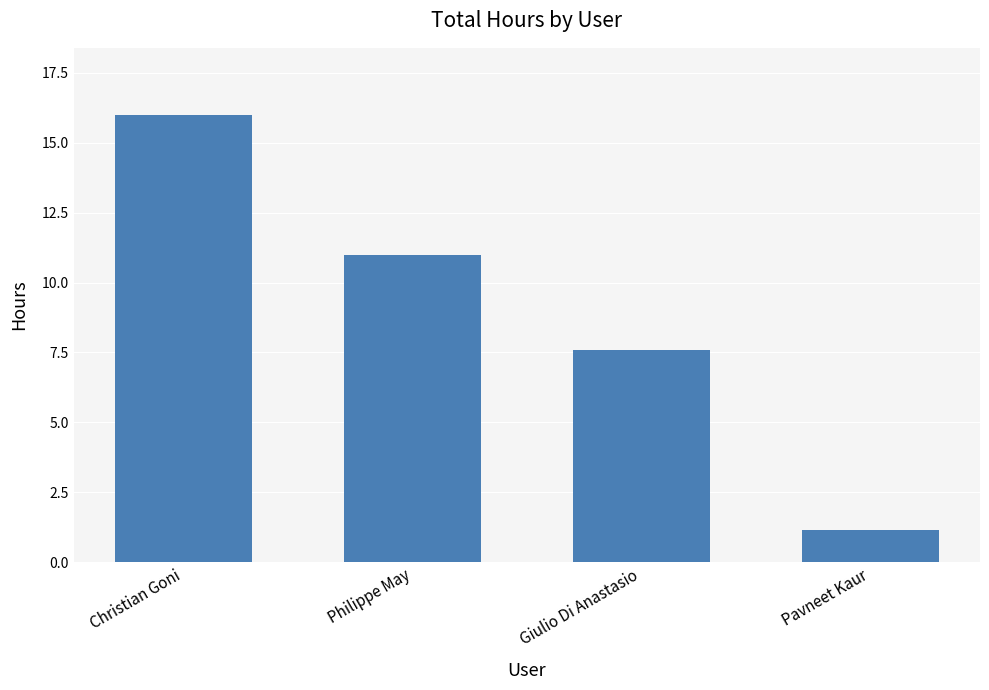

Which has a higher value, Philippe May or Giulio Di Anastasio?

Philippe May